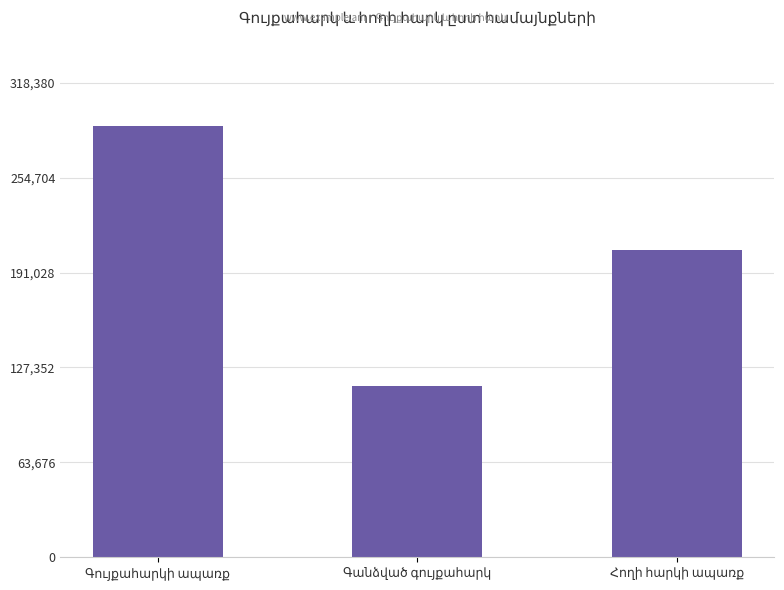

What is the sum of all values?

611141.8